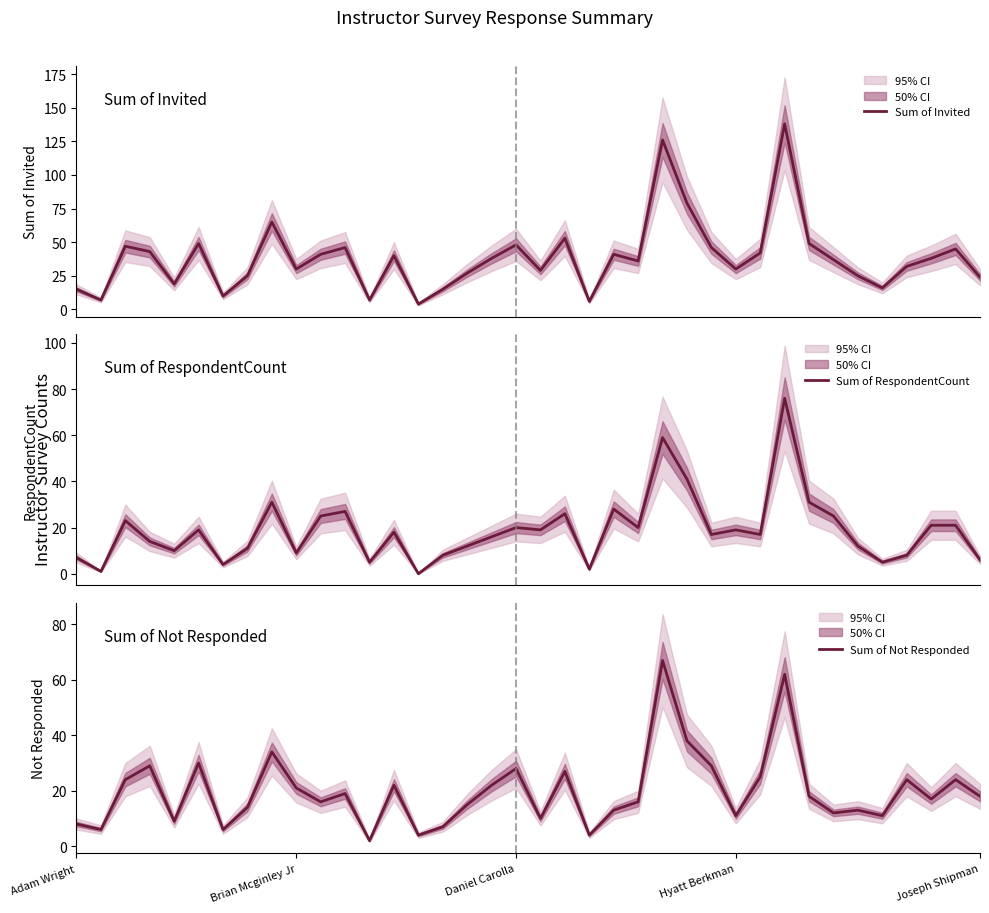

What is the sum of all Sum of Invited values?

1468